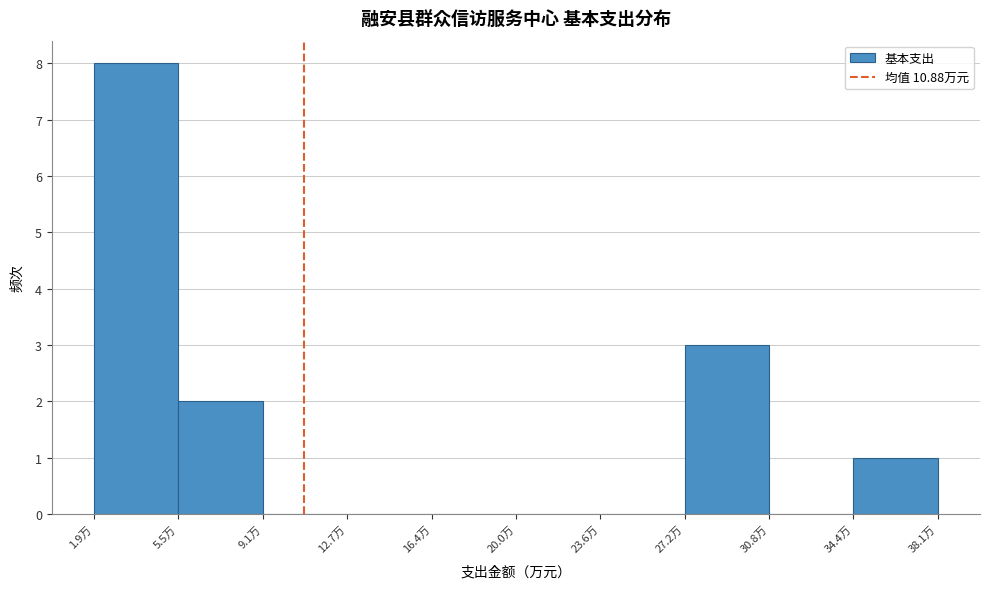

Reading left to right, transcribe this chart: for each bar, give the range it covers on the x-axis and its height. Neither the bar edges nor the heights are printed on the chart, so give them approximately, as read against the axes.

2.0 to 5.5: 8
5.5 to 9.0: 2
9.0 to 12.5: 0
12.5 to 16.5: 0
16.5 to 20.0: 0
20.0 to 23.5: 0
23.5 to 27.0: 0
27.0 to 31.0: 3
31.0 to 34.5: 0
34.5 to 38.0: 1